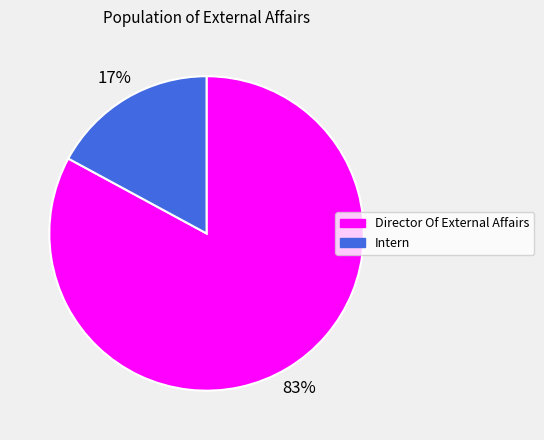

To the nearest percent, what is the combined percentage of Director Of External Affairs and Intern?

100%